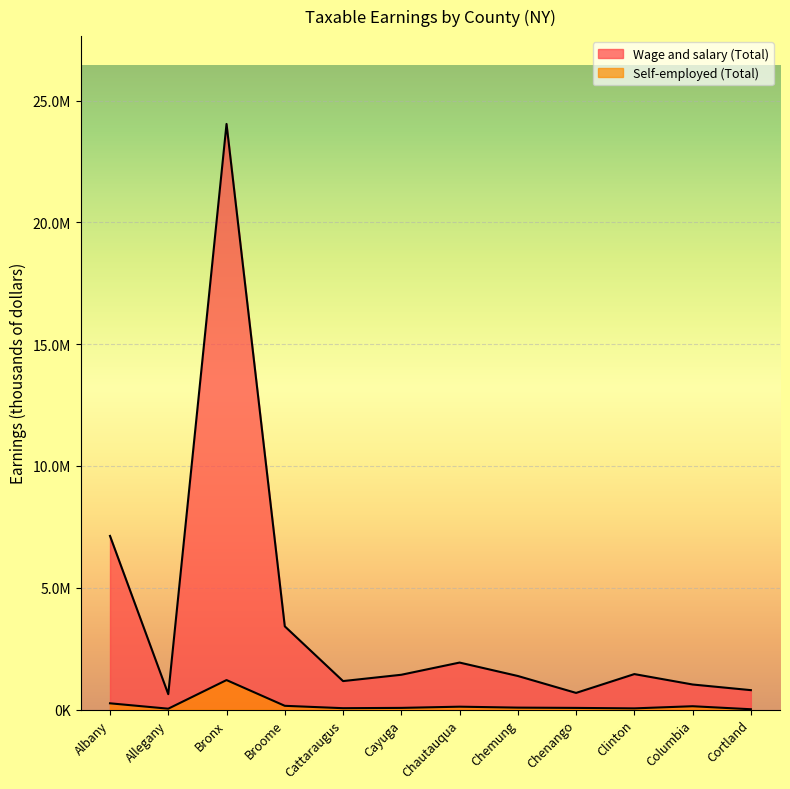

At which category is the sum across all series the highest?

Bronx